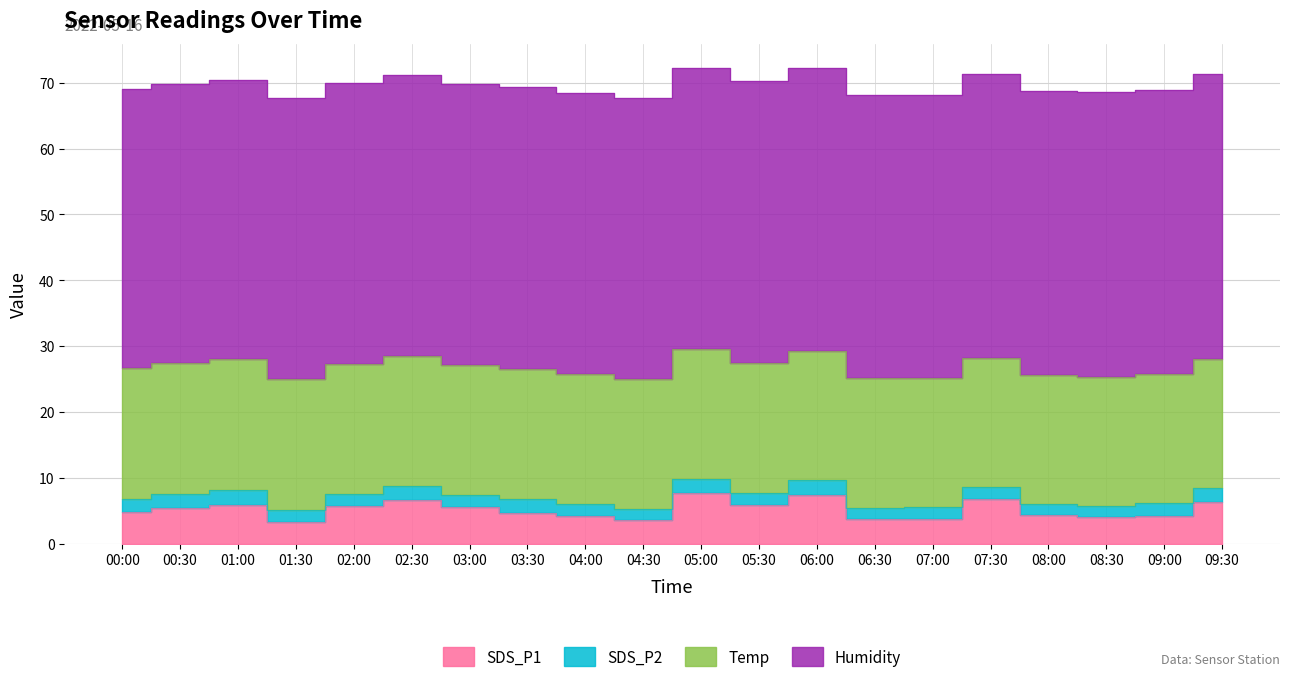

What position from the right is 06:00?

8